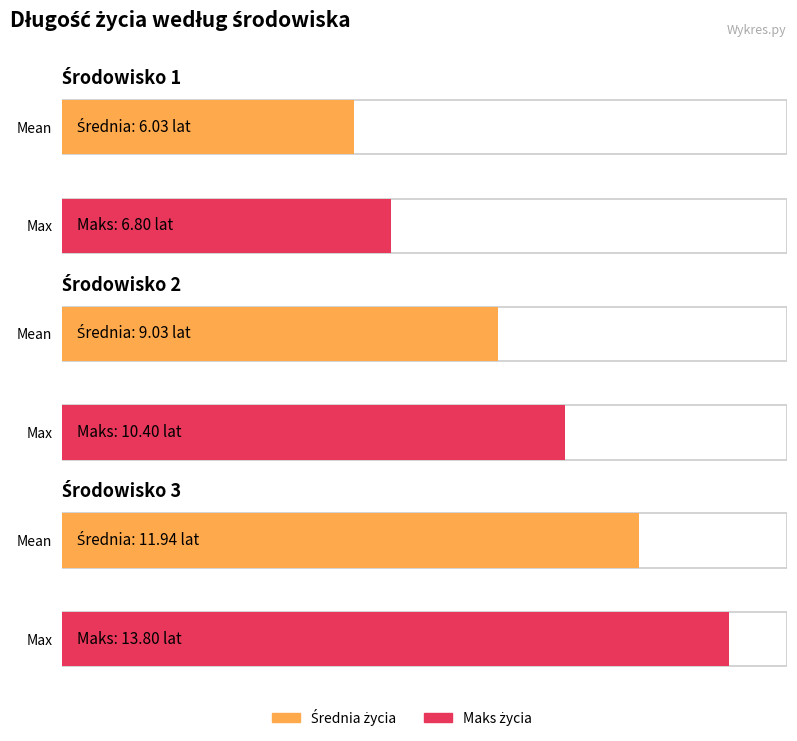

What is the maximum value for Środowisko 2?

10.4